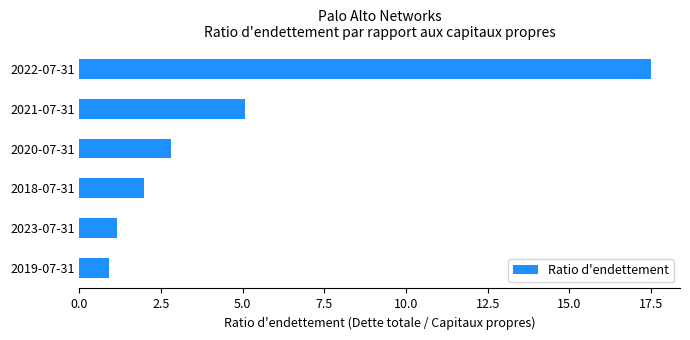

List the labels in order of value, largest first.

2022-07-31, 2021-07-31, 2020-07-31, 2018-07-31, 2023-07-31, 2019-07-31